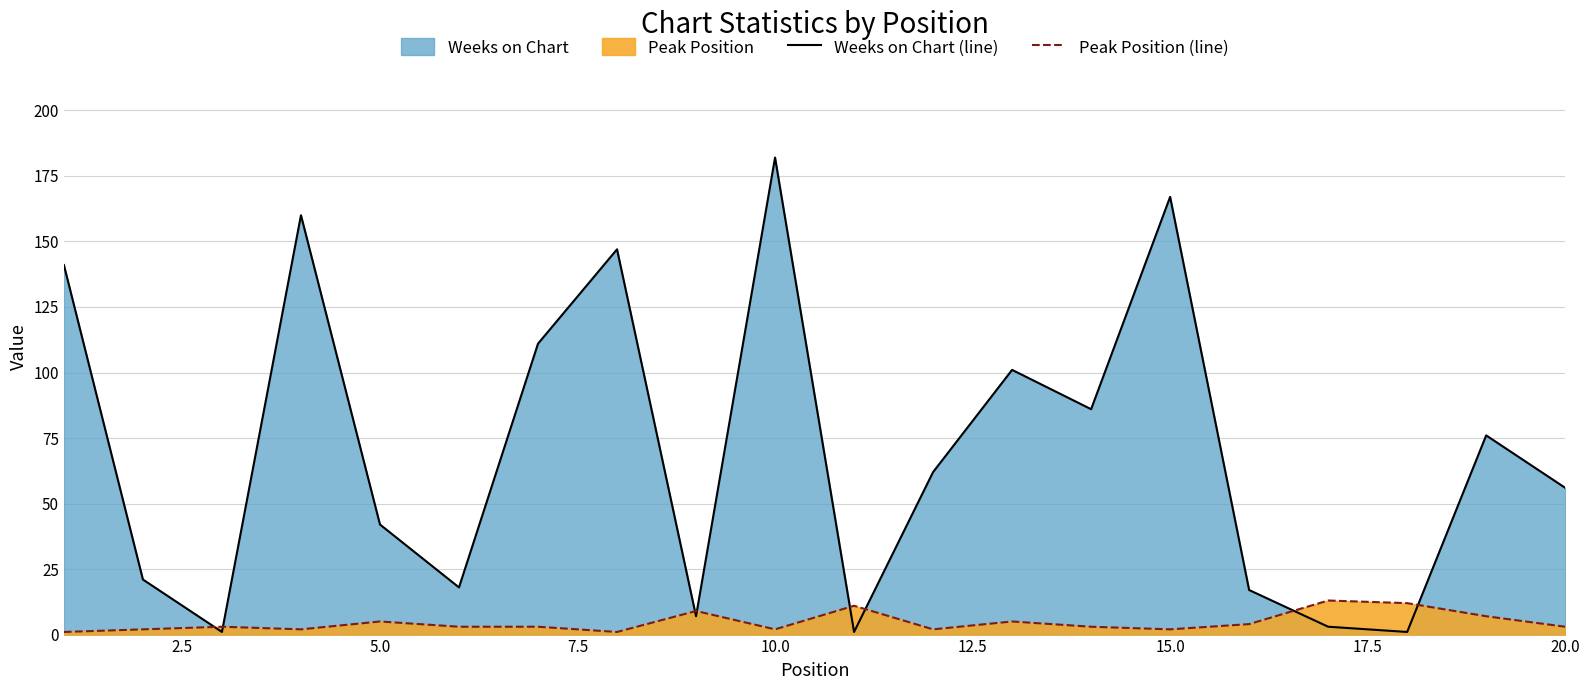

Reading right to left, transcribe all the data shown in this chart.

Weeks on Chart (line): 56	76	1	3	17	167	86	101	62	1	182	7	147	111	18	42	160	1	21	141
Peak Position (line): 3	7	12	13	4	2	3	5	2	11	2	9	1	3	3	5	2	3	2	1